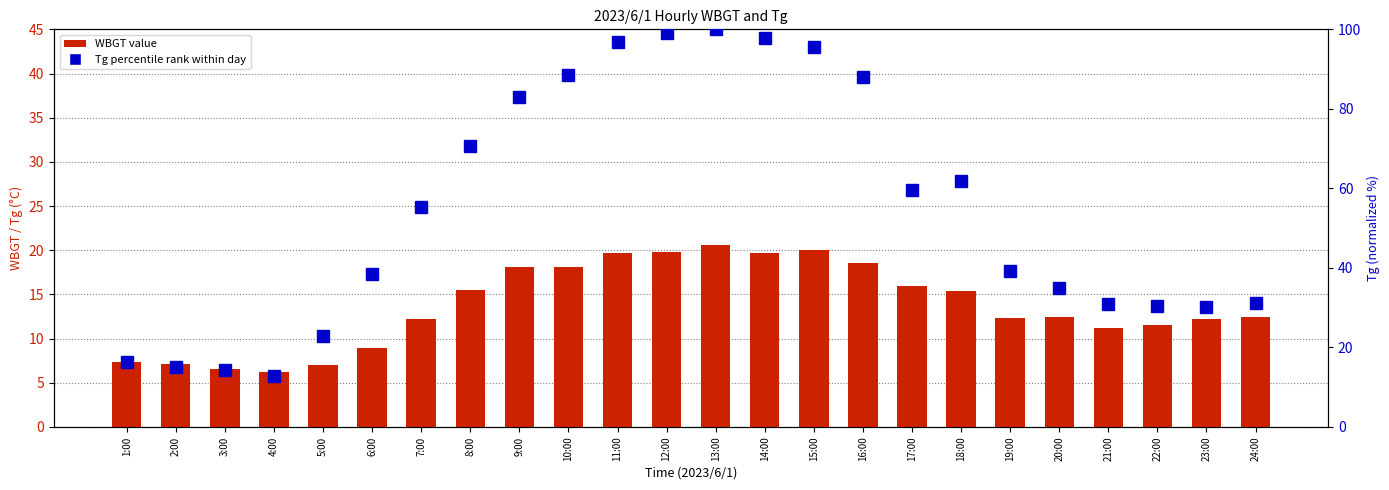

What is the difference between the maximum and minimum values in the Tg (% of max) series?

87.2